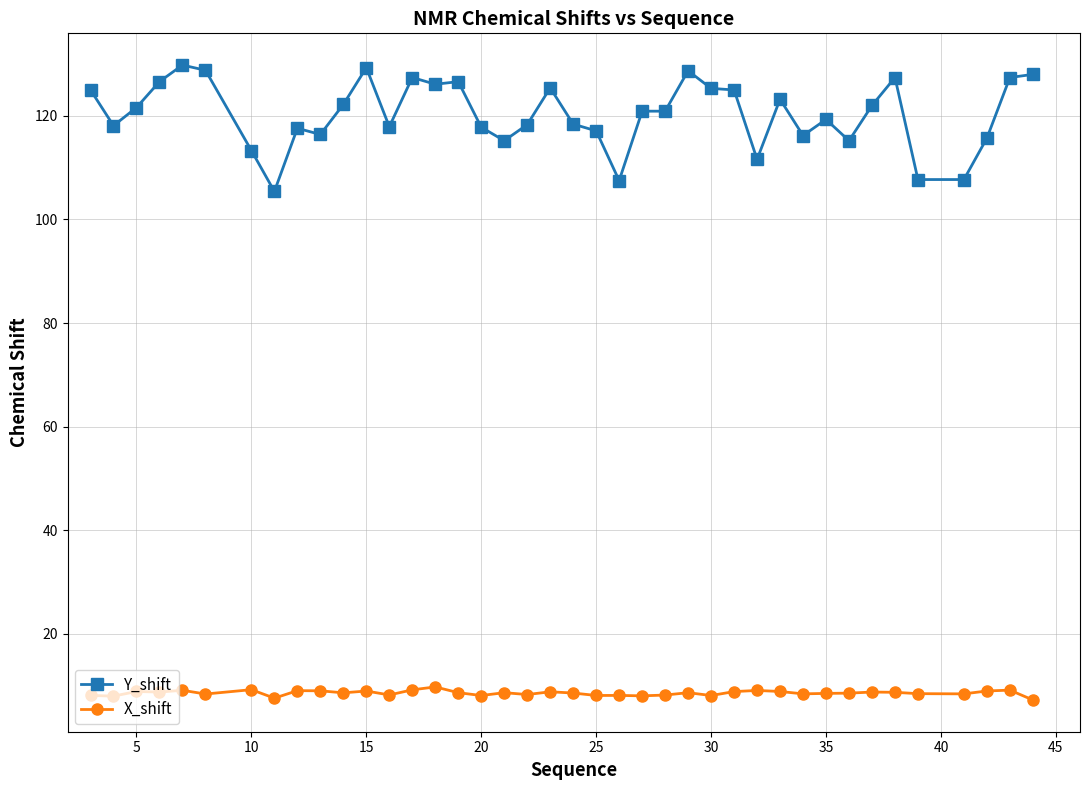

List the series in order of their overall mean, lowest first.

X_shift, Y_shift